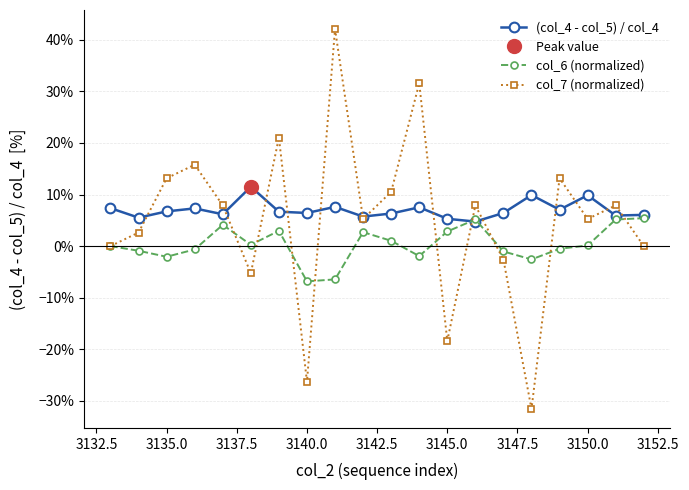

Where is the first local minimum for col_6 (normalized)?

3135.0